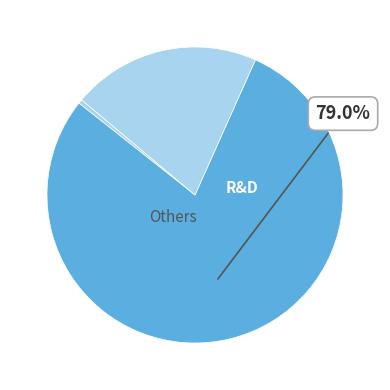

How many slices are in this pie chart?

3